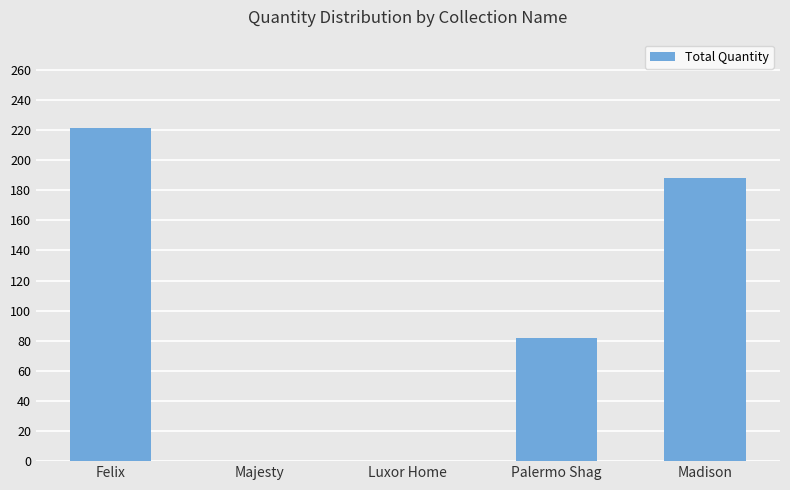

What is the sum of the values at Palermo Shag and Felix?

303